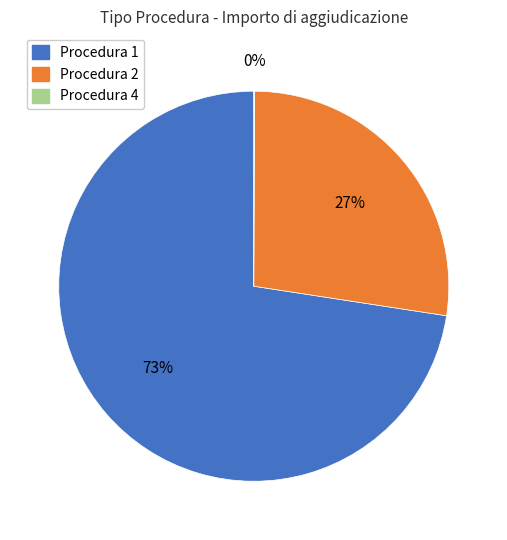

To the nearest percent, what is the difference between the largest and smallest slice percentages?

73%